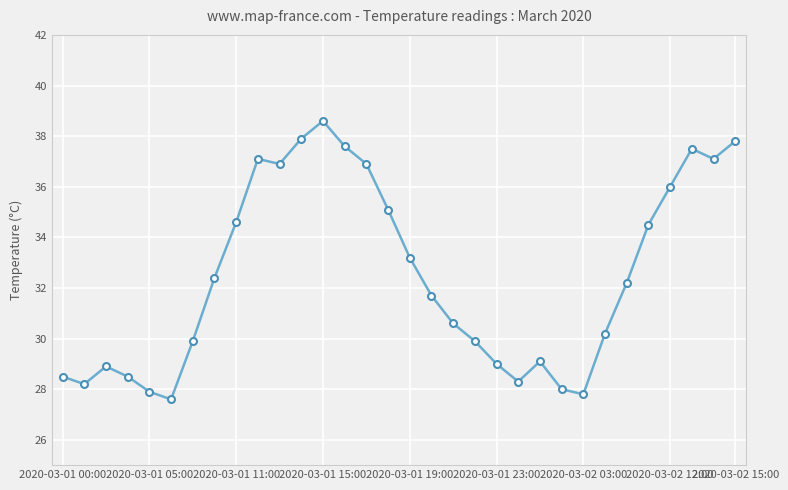

What is the value of the 17th point from the left?

33.2